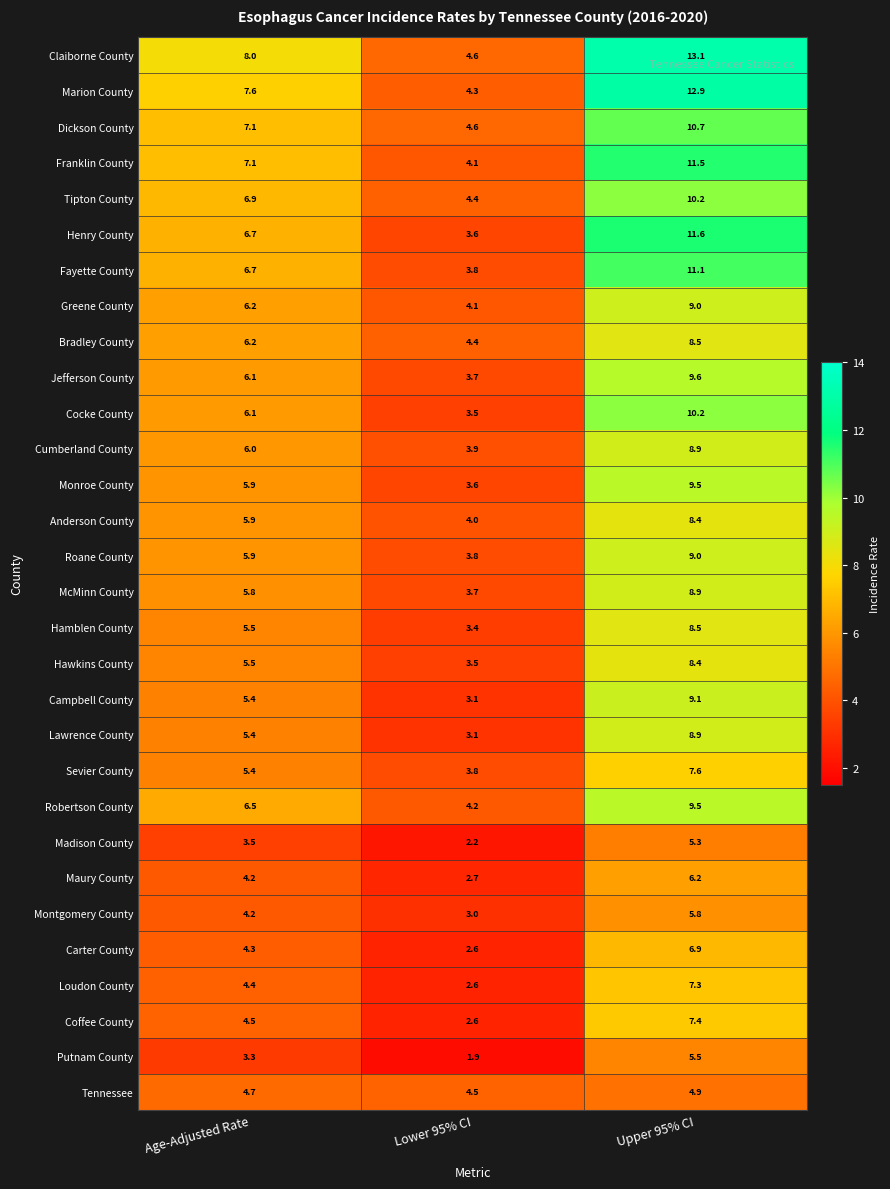

What is the smallest value displayed?

1.9